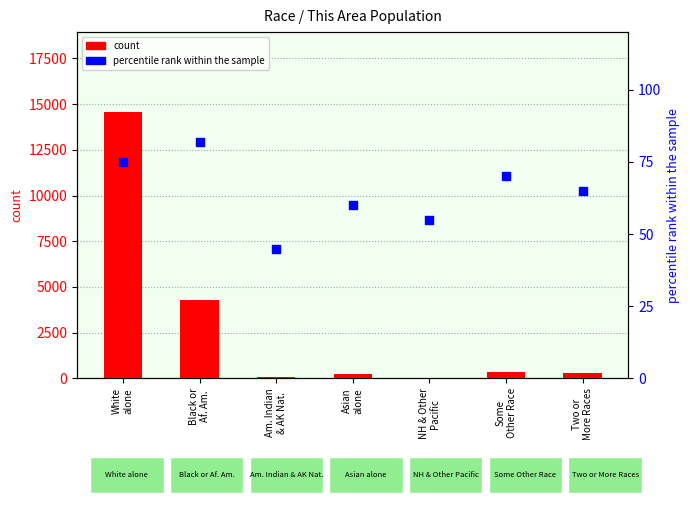

Is the value of percentile rank within the sample at White
alone greater than the value of count at White
alone?

No